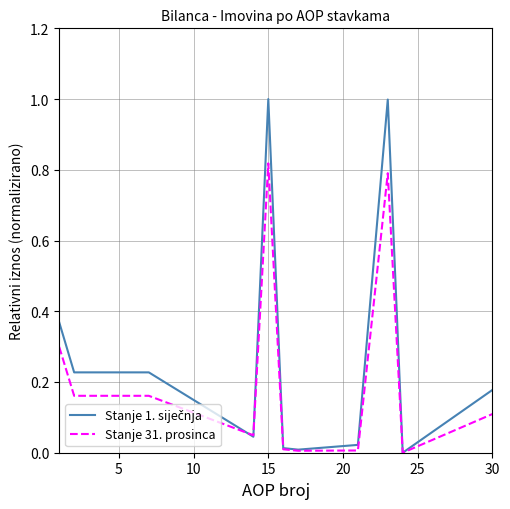

Which category has the highest value in the Stanje 31. prosinca series?

15